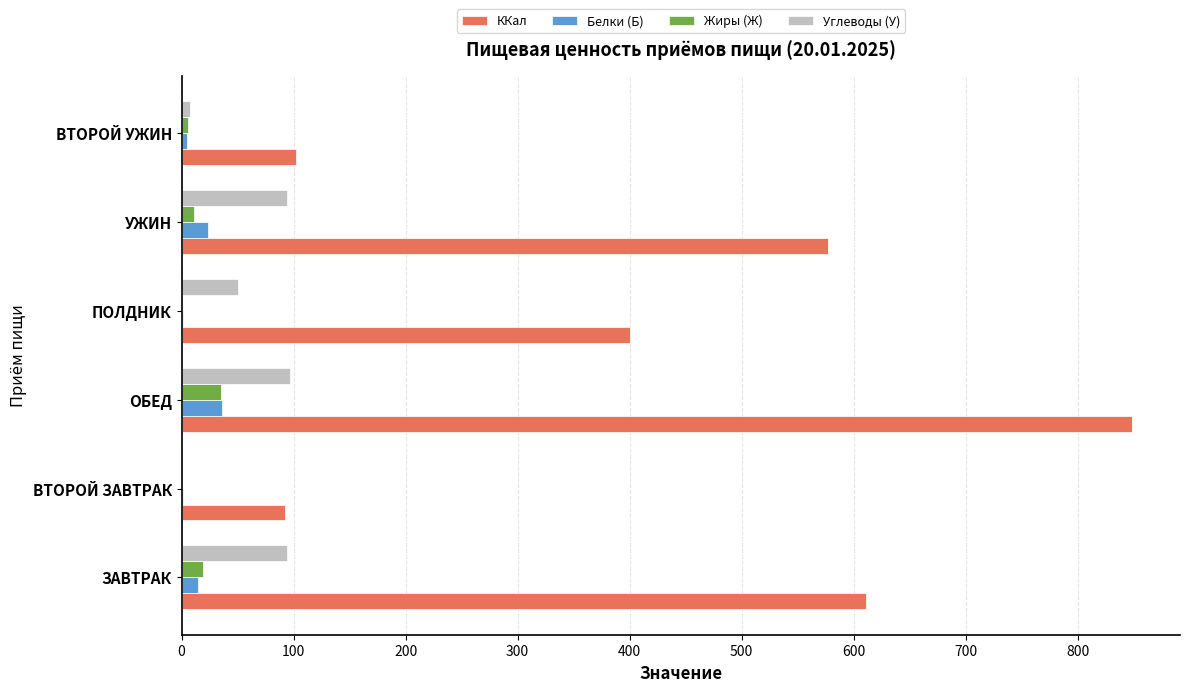

What is the maximum value shown in the chart?

848.9